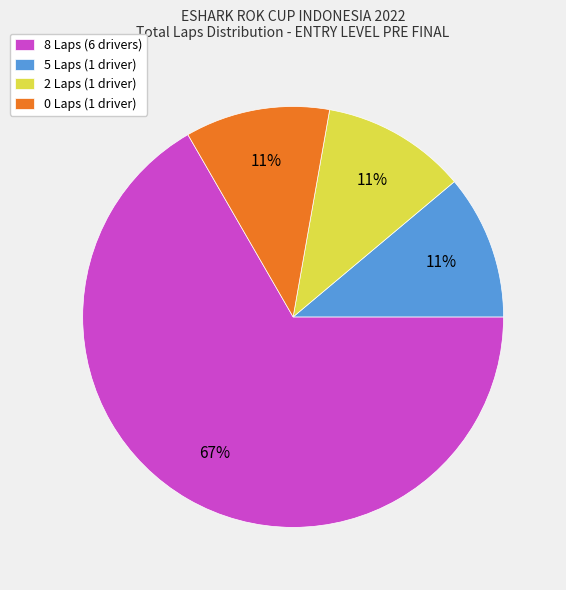

How many segments does this pie chart have?

4